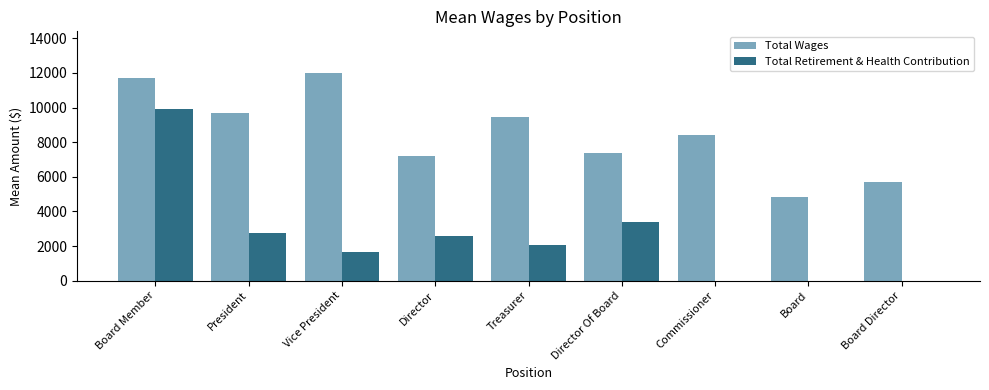

What is the average value of the Total Retirement & Health Contribution series?

2481